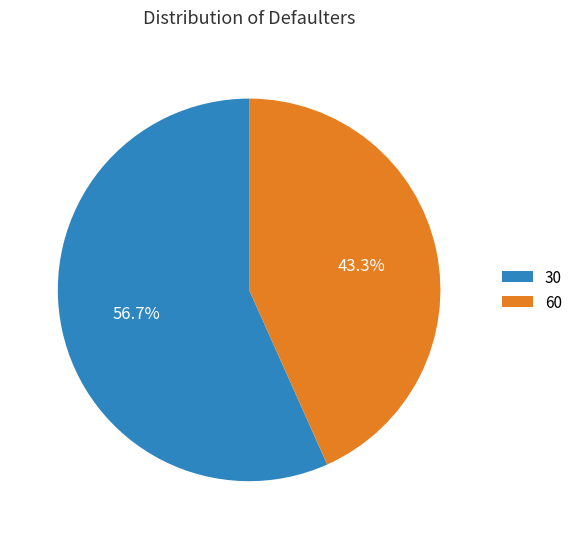

How much of the chart is everything except 30?

43.3%